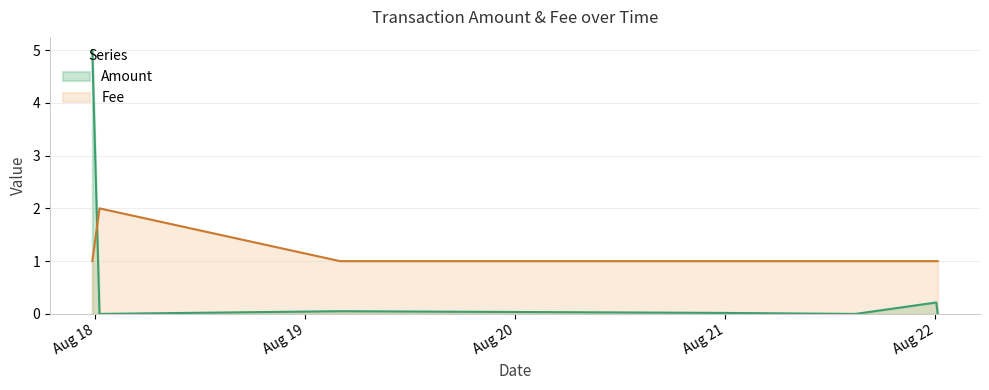

In Amount, how many points are higher than both neighbors (excluding endpoints)?

2